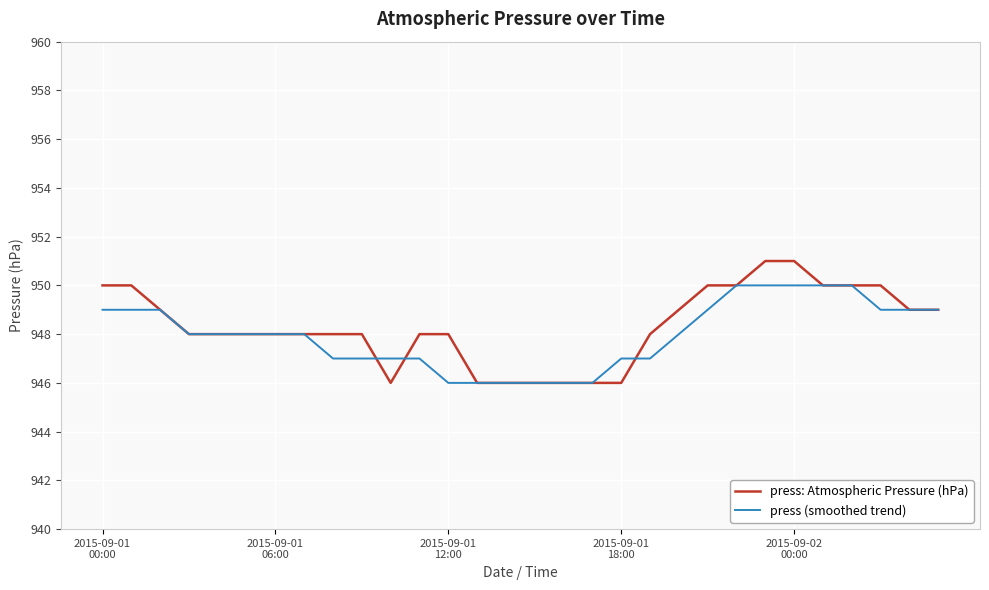

What is the maximum value shown in the chart?

951